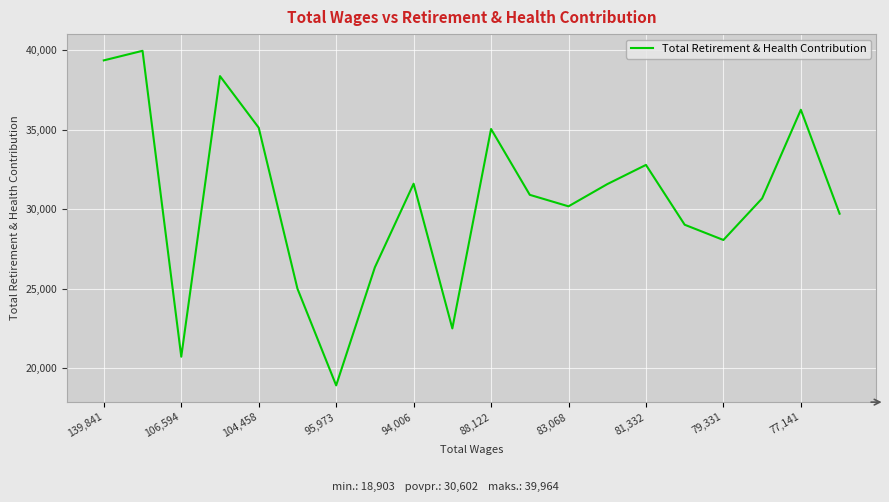

What is the greatest value displayed?

39964